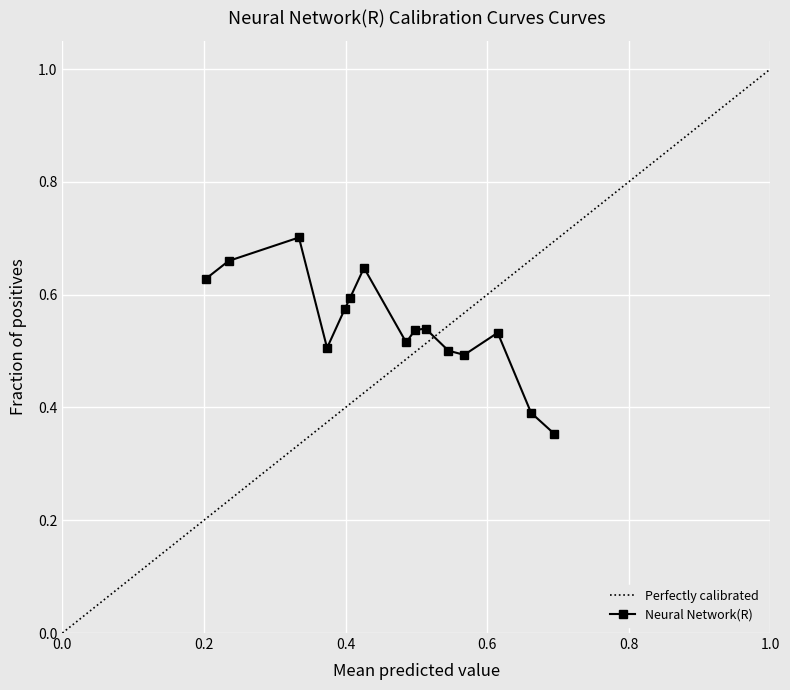

True or false: Neural Network(R) has more than 2 points higher than both neighbors.

True